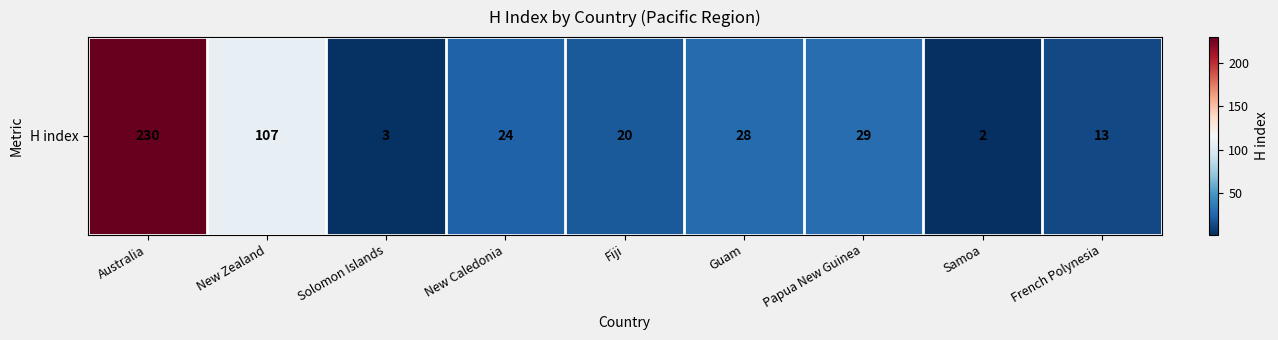

At which label is the value closest to 116?

New Zealand